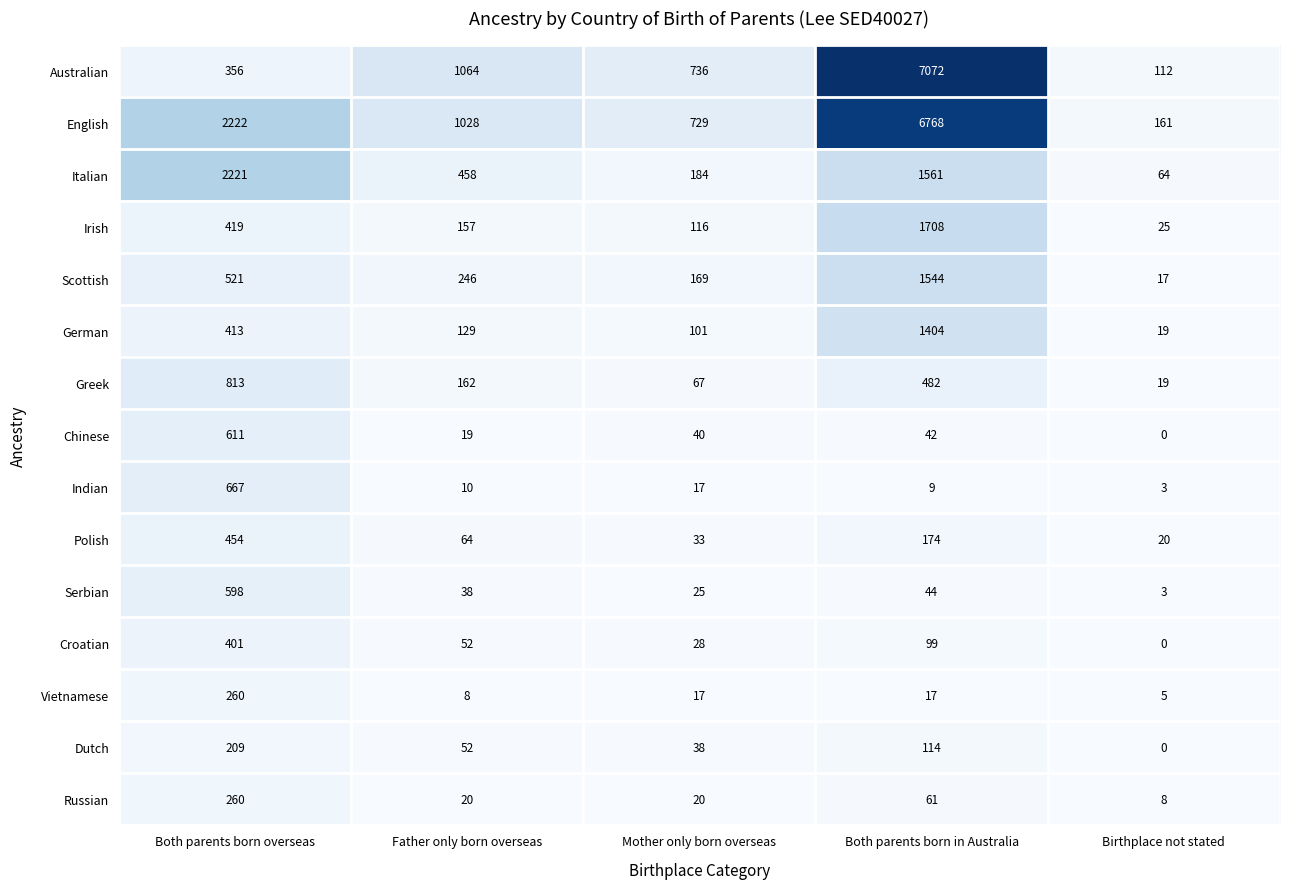

What is the difference between the maximum and second lowest values in the German series?

1303